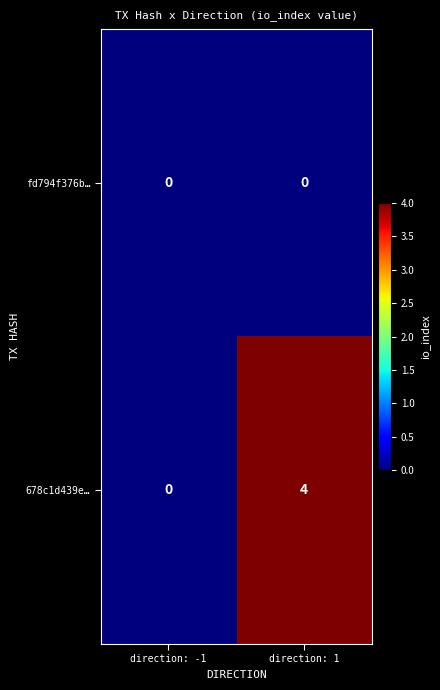

What is the highest value of the 678c1d439e… series?

4